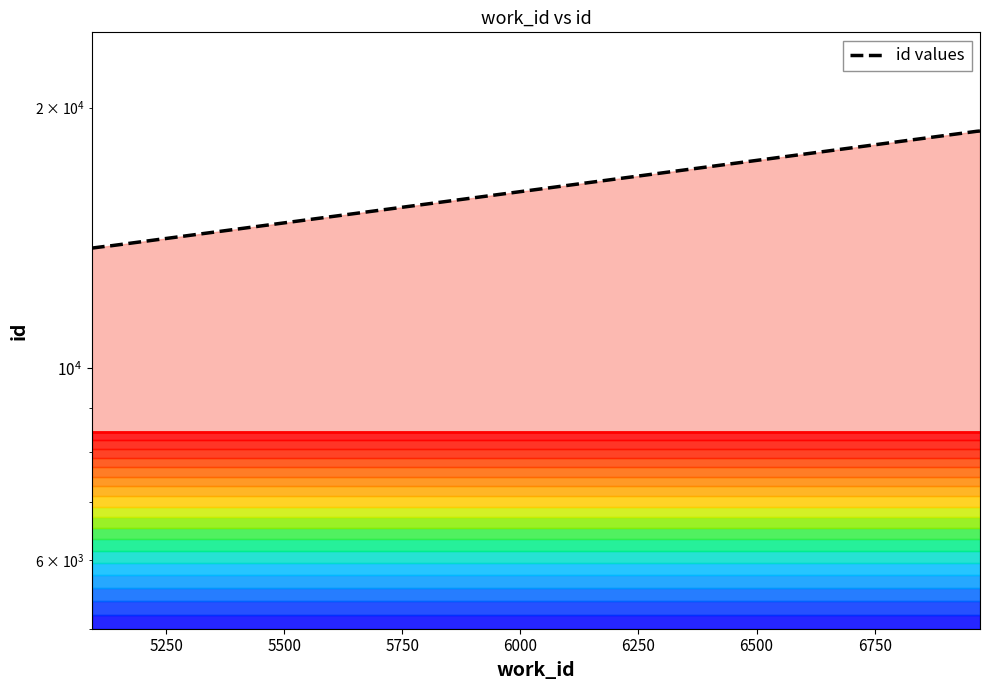

Read the value at 6964.

18774